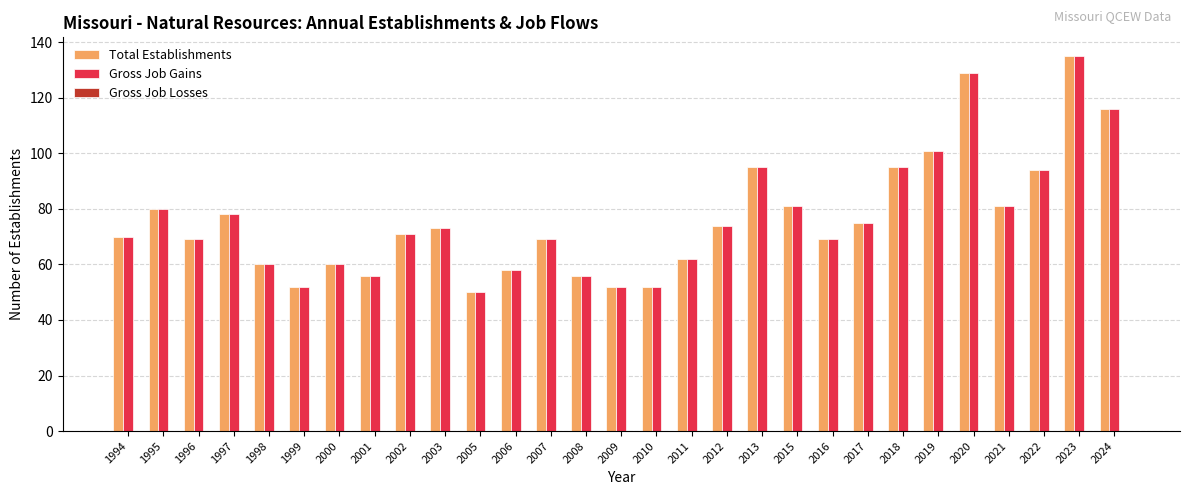

Where is Total Establishments nearest to the value 92?

2022